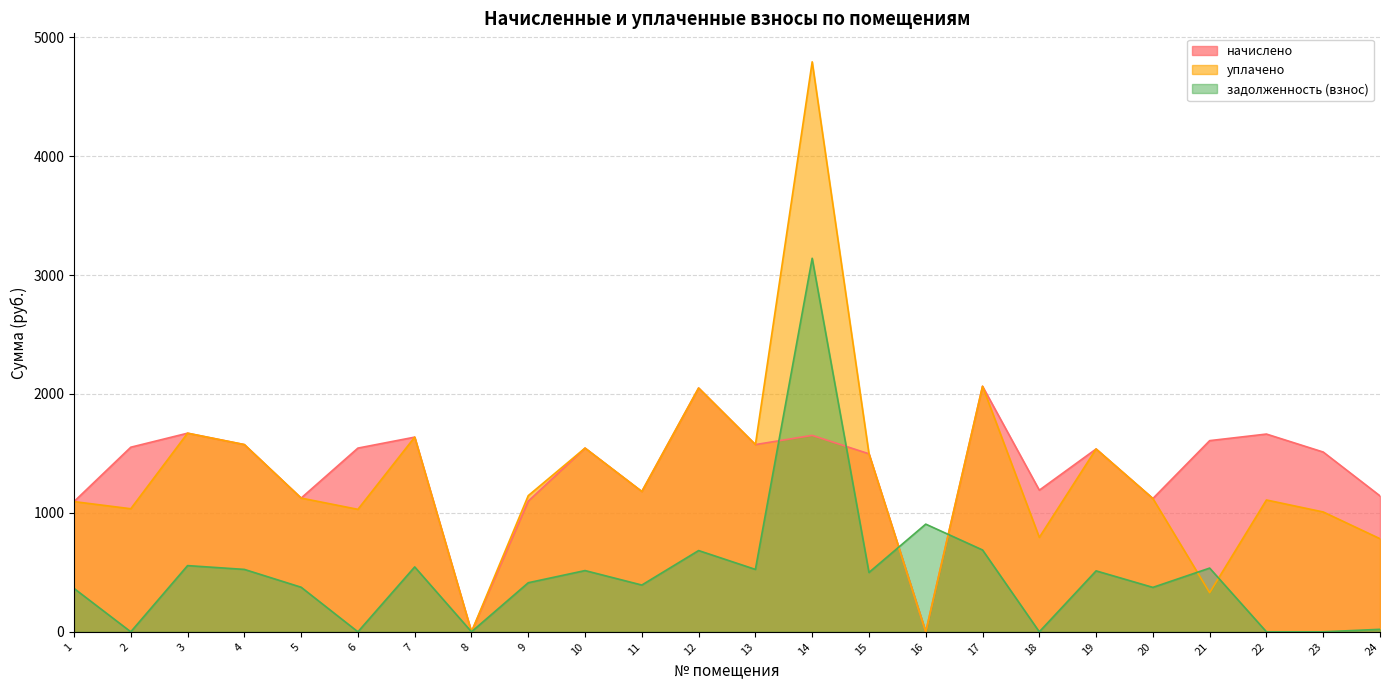

True or false: задолженность (взнос) has a value of 515.0 at 10.

True